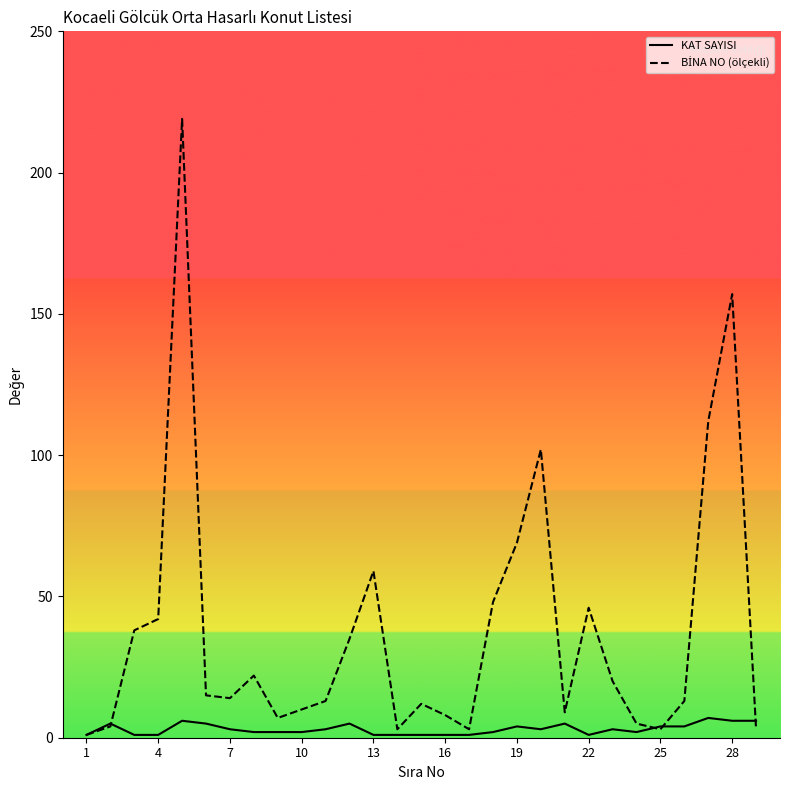

What is the highest value of the KAT SAYISI series?

7